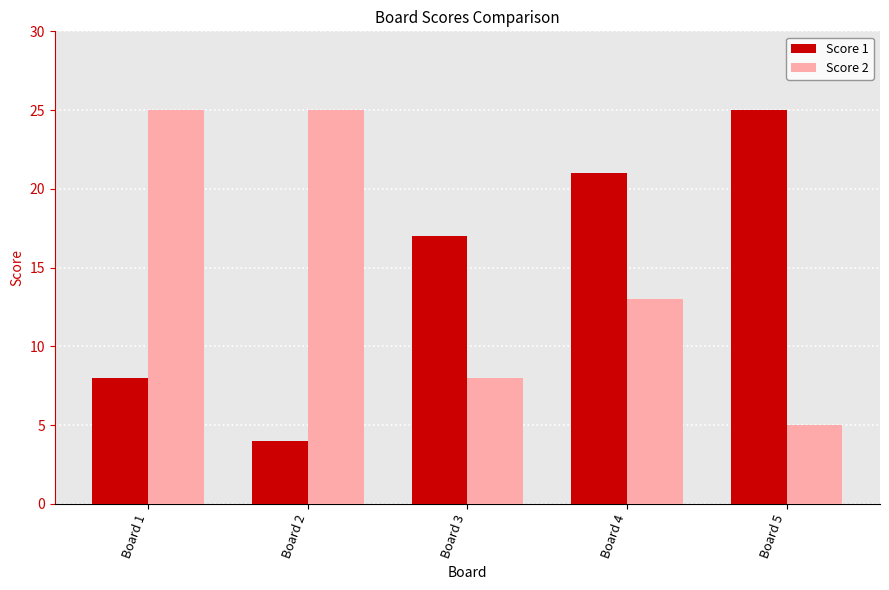

At which label is Score 2 closest to 15?

Board 4